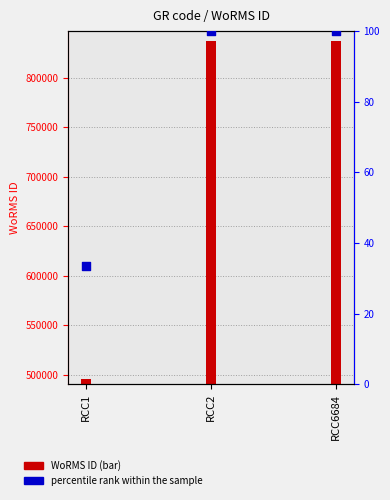

What is the change in value from RCC1 to RCC6684?

+66.7